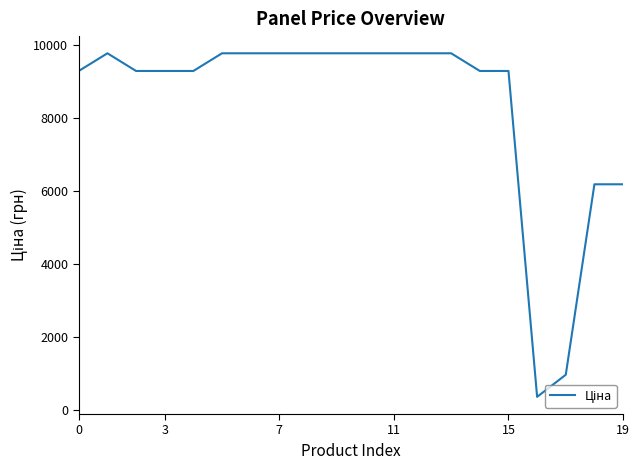

Count the number of categories in the chart.

20